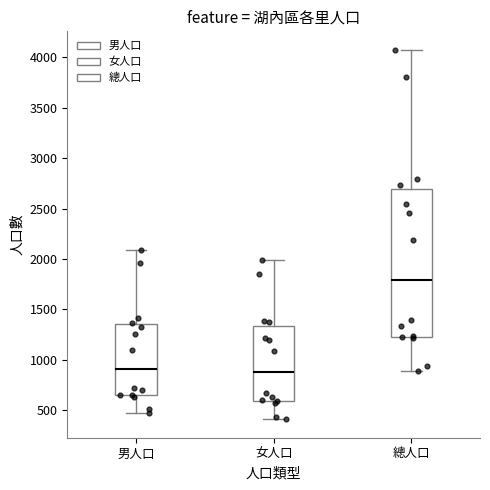

Comparing the boxes themselves (not the whiskers), which one is the tallest?

總人口